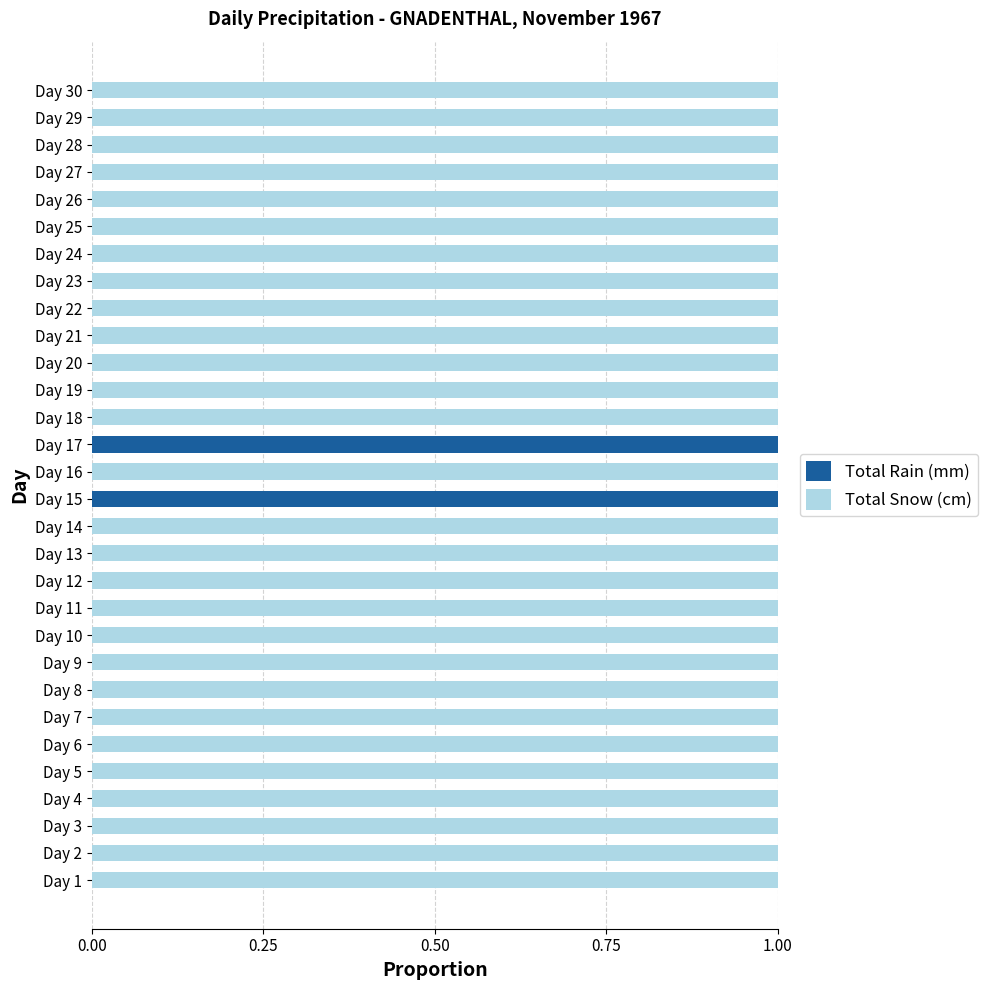

The Total Rain (mm) series shows -1 at Day 9. True or false?

False